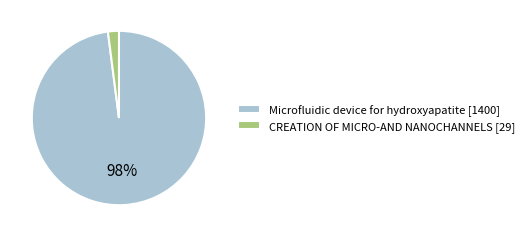

To the nearest percent, what is the difference between the CREATION OF MICRO-AND NANOCHANNELS [29] and Microfluidic device for hydroxyapatite [1400] slice percentages?

96%